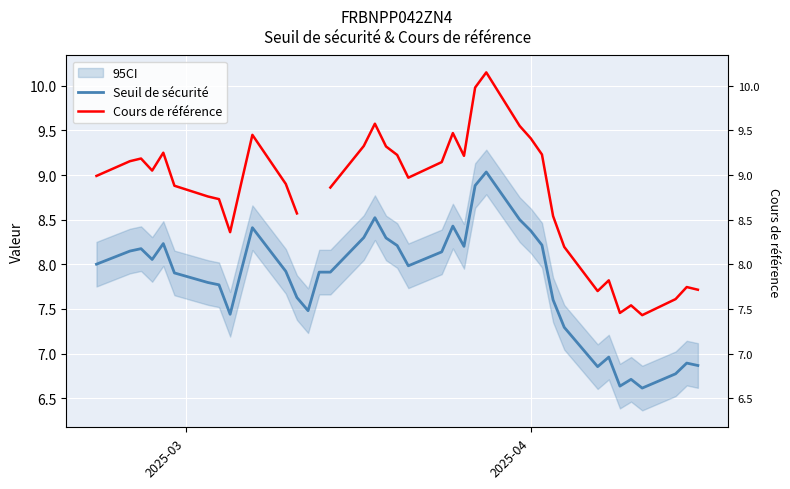

How many lines are shown in the chart?

2